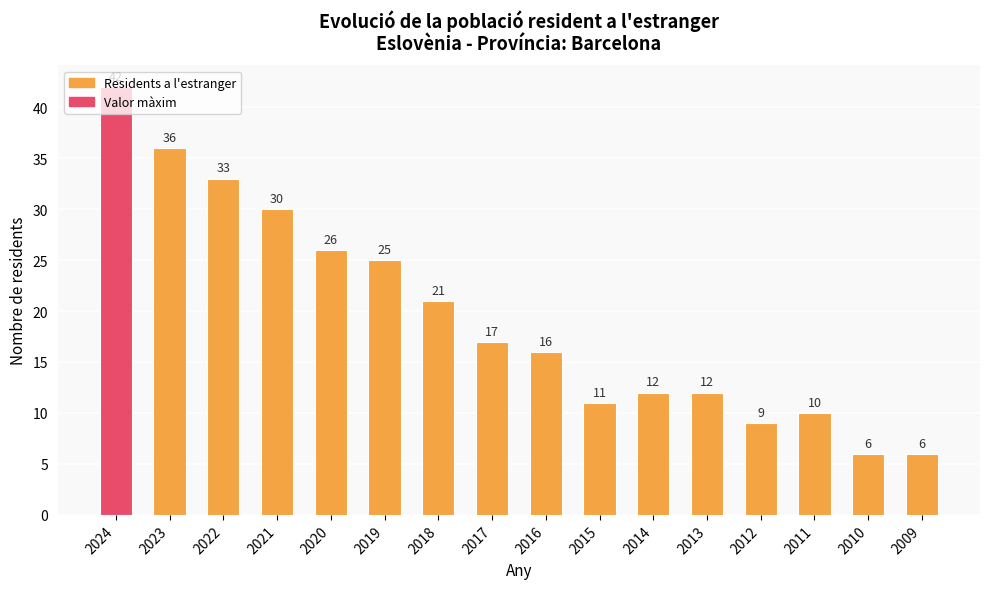

What is the ratio of the value at 2017 to the value at 2013?

1.4